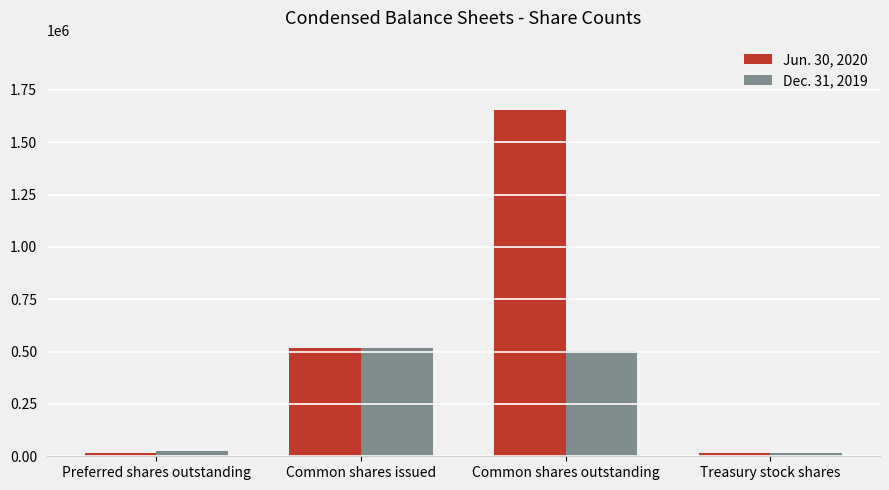

What is the label of the 4th bar from the right?

Preferred shares outstanding